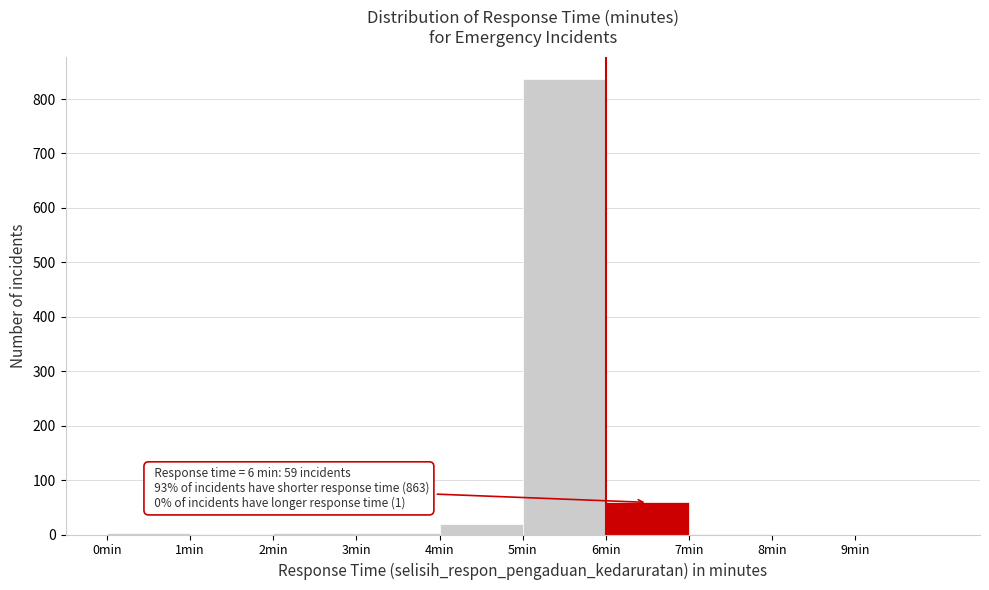

Which range on the x-axis has the tallest bar?

5 to 6